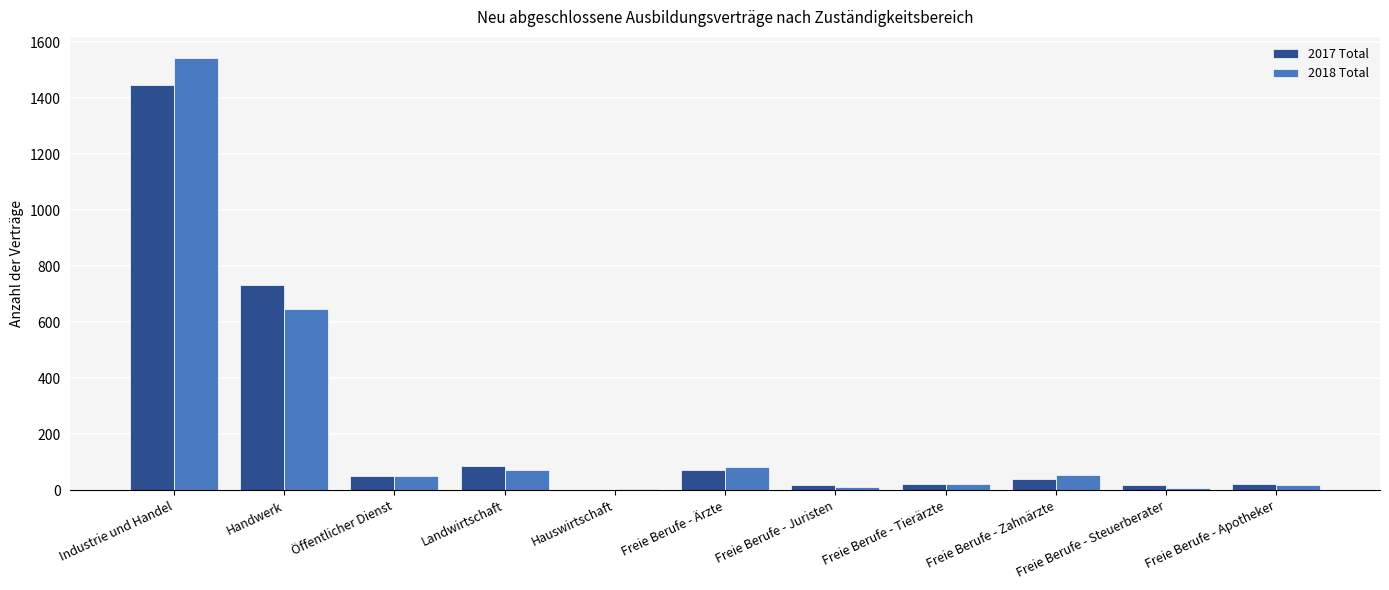

What are all the series names shown in the legend?

2017 Total, 2018 Total